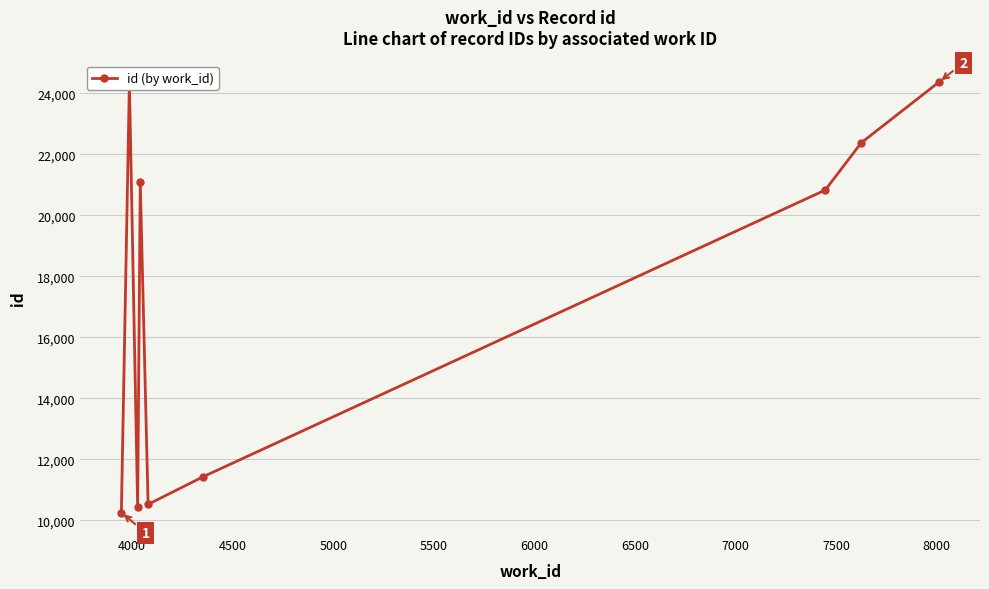

What is the smallest value displayed?

10255